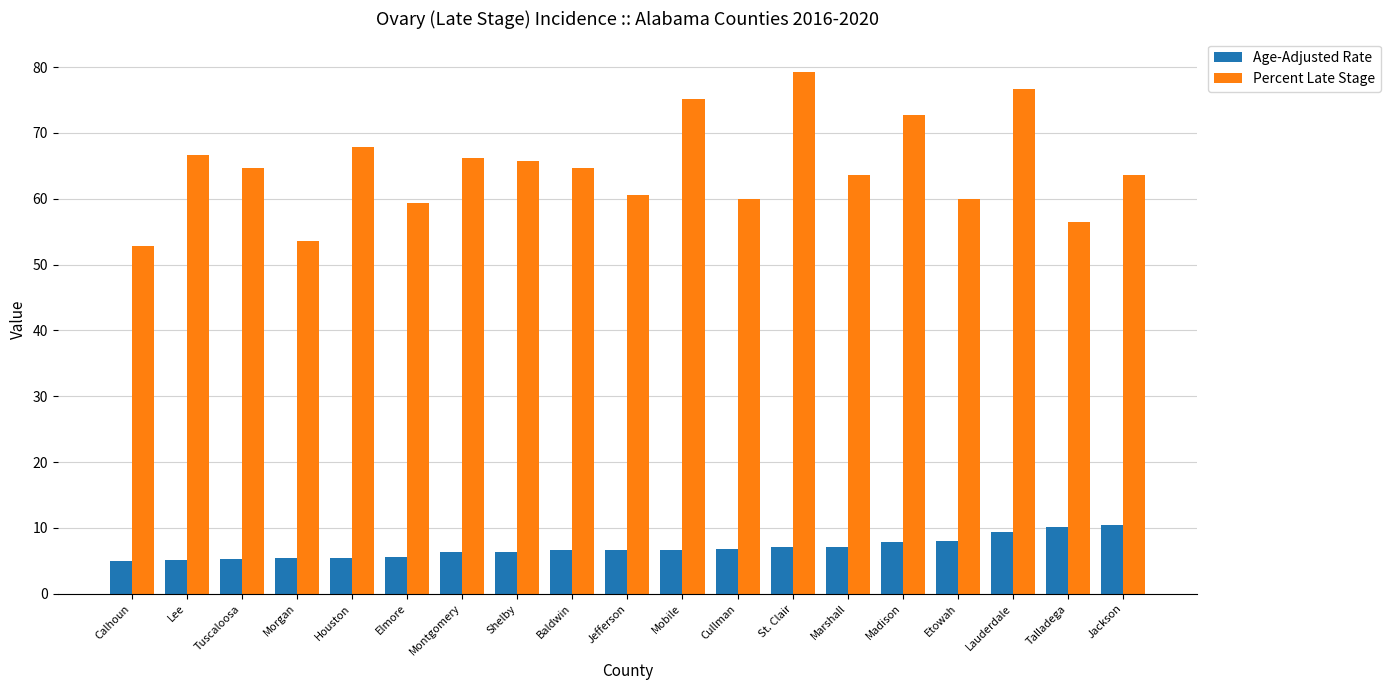

What is the highest value of the Percent Late Stage series?

79.3